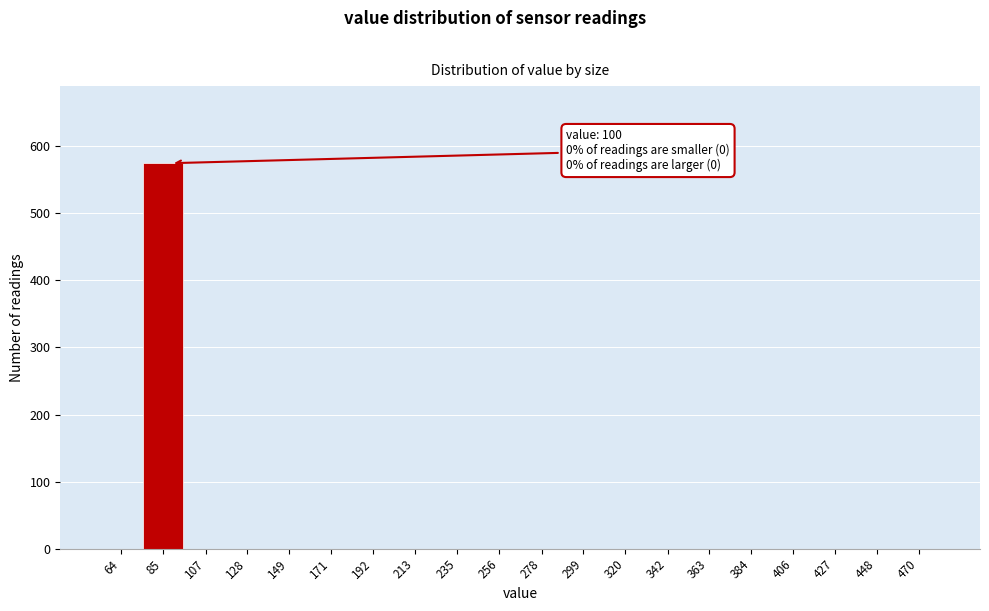

Reading left to right, list all the values displayed in this chart.

64=0	85=575	107=0	128=0	149=0	171=0	192=0	213=0	235=0	256=0	278=0	299=0	320=0	342=0	363=0	384=0	406=0	427=0	448=0	470=0